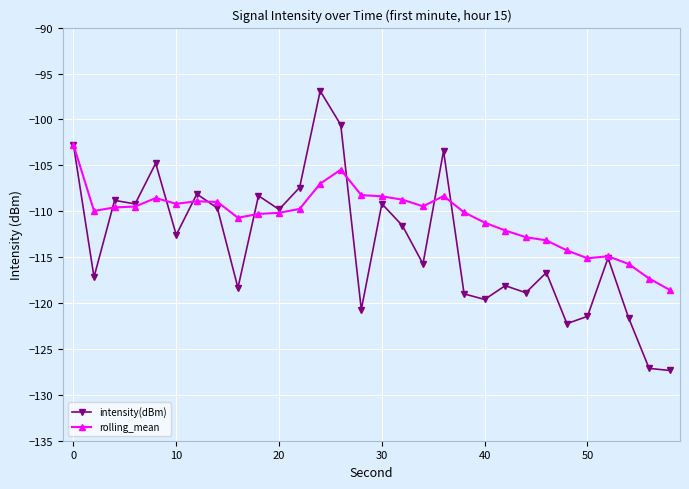

What is the minimum value for intensity(dBm)?

-127.3